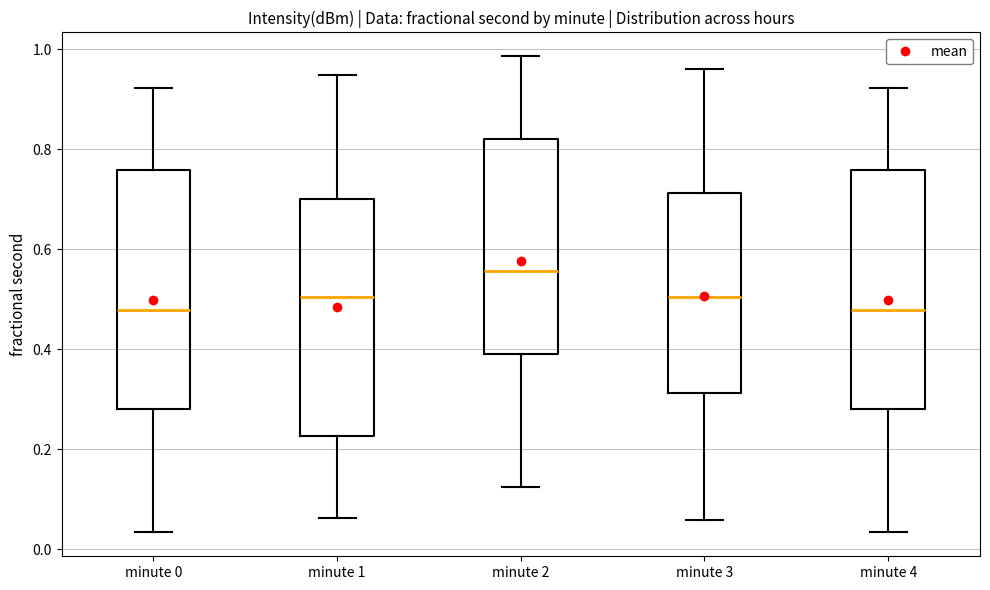

Reading left to right, transcribe this box plot: for each box, give where its median line is, the range the box spans, and where its two whiskers end, as read against the y-axis. The values are not printed on the chart, so give them approximately, as read against the axis.

minute 0: median 0.48, box 0.28 to 0.76, whiskers 0.04 to 0.92
minute 1: median 0.50, box 0.22 to 0.70, whiskers 0.06 to 0.94
minute 2: median 0.56, box 0.40 to 0.82, whiskers 0.12 to 0.98
minute 3: median 0.50, box 0.32 to 0.72, whiskers 0.06 to 0.96
minute 4: median 0.48, box 0.28 to 0.76, whiskers 0.04 to 0.92